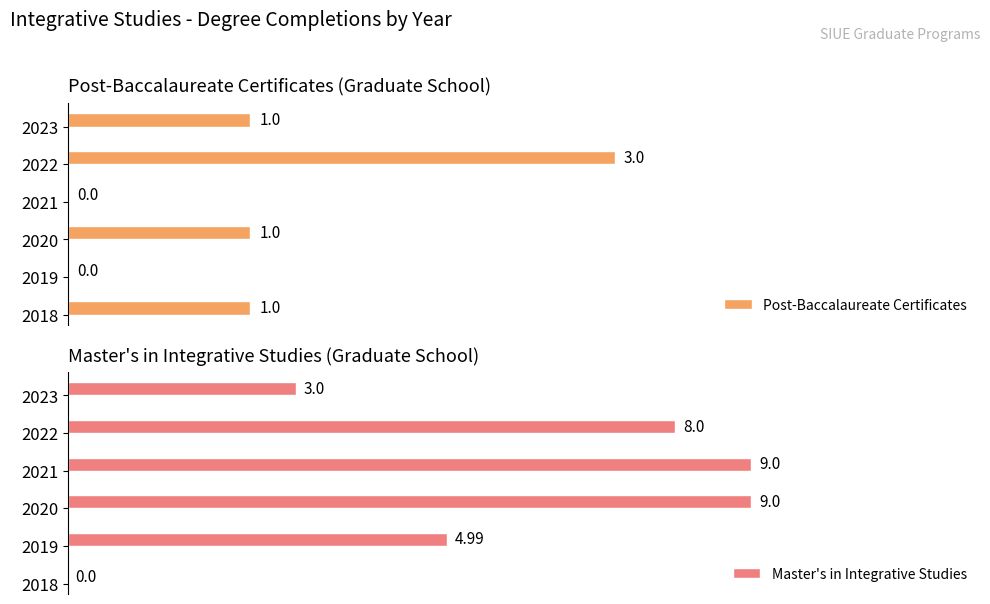

The value of Post-Baccalaureate Certificates at 2022 is 5.1. True or false?

False